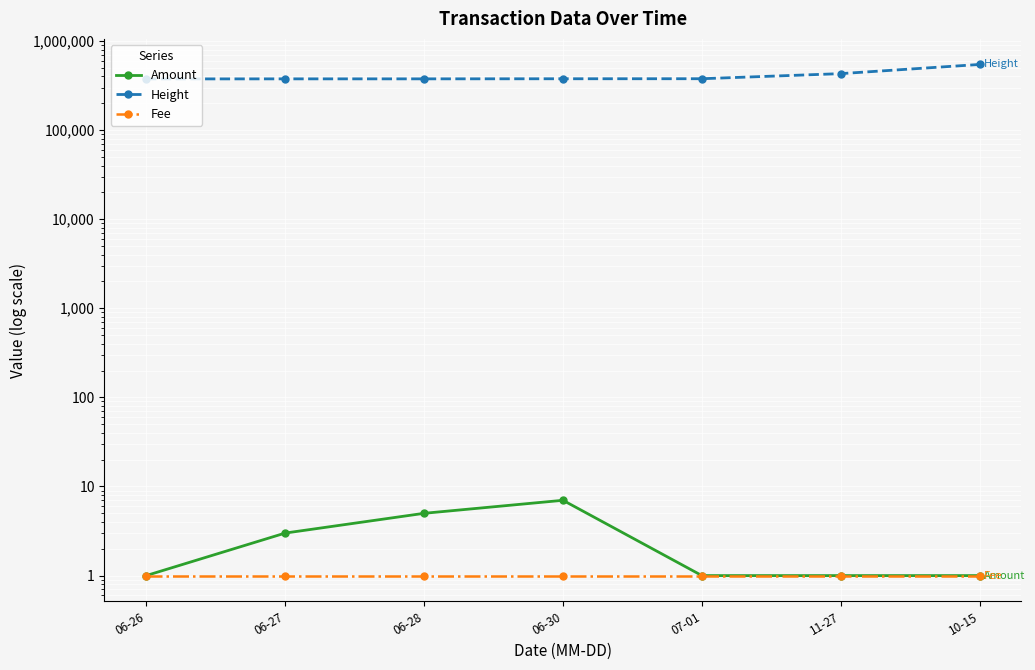

What is the minimum value shown in the chart?

1